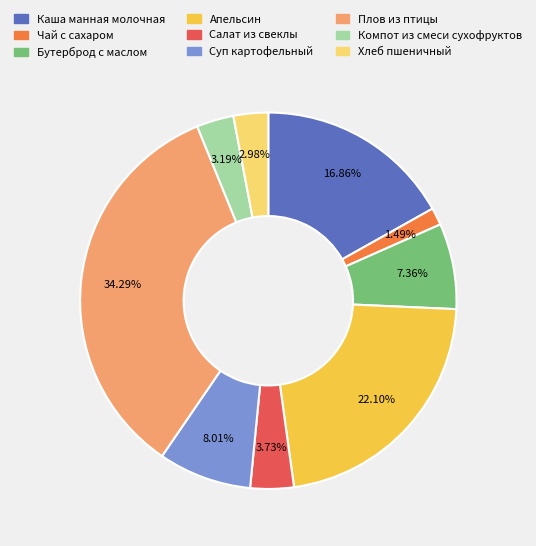

To the nearest percent, what portion does Каша манная молочная represent?

17%